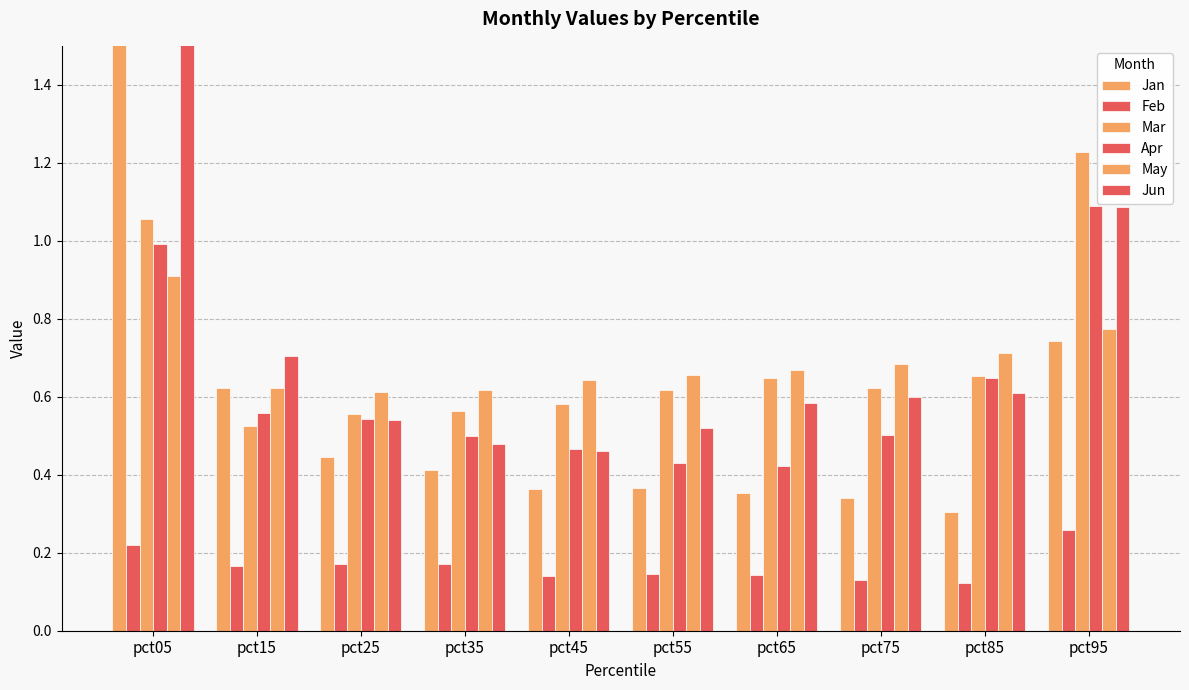

At how many categories does at least one series exceed 0?

10